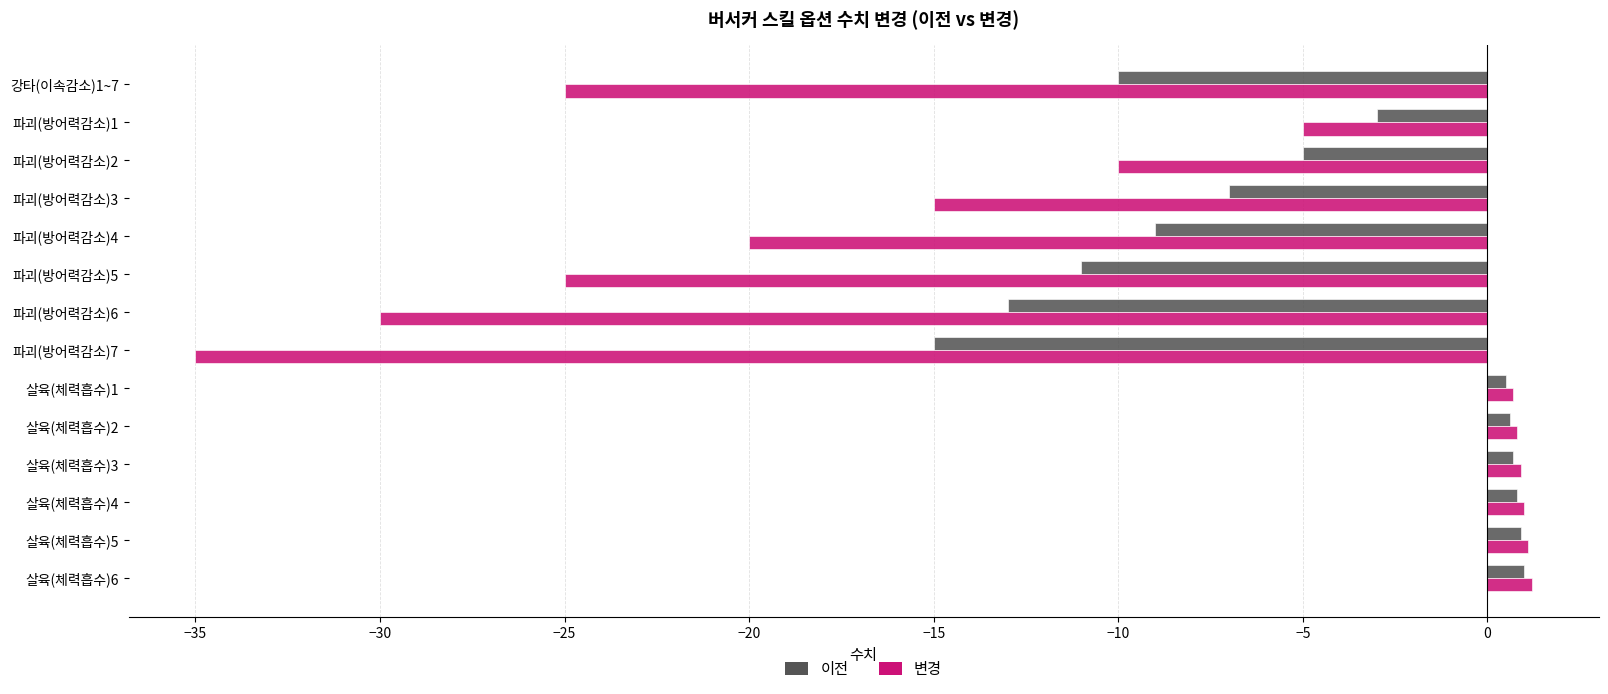

What is the maximum value for 변경?

1.2